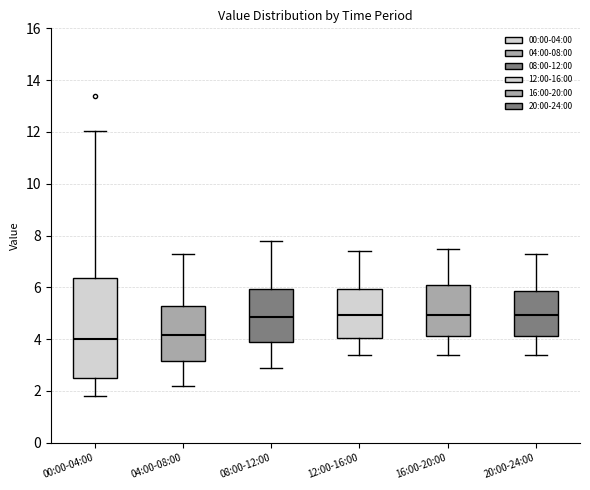

Where does the upper whisker of the box for 16:00-20:00 end on the y-axis? The values are not printed on the chart, so give them approximately, as read against the axis.

7.6